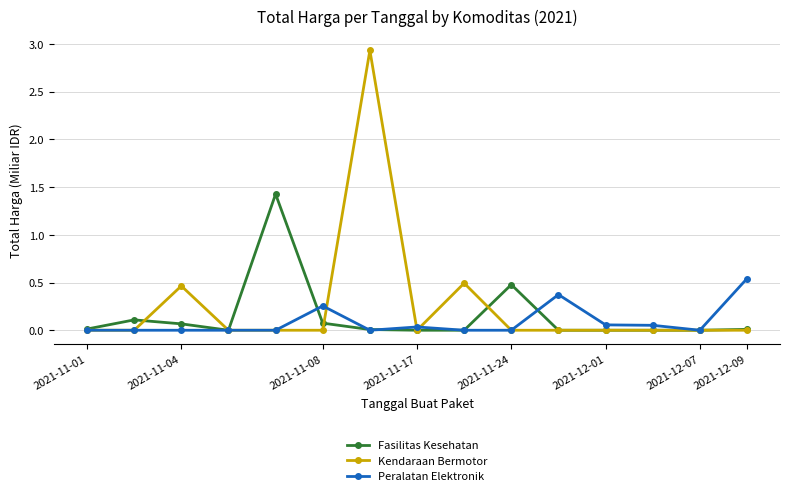

True or false: Fasilitas Kesehatan has more than 2 interior local peaks.

True